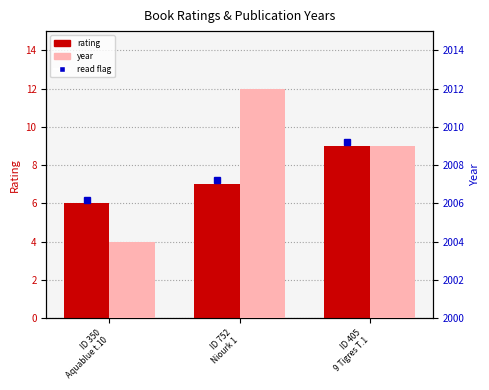

What is the label of the 1st bar from the left?

ID 350
Aquablue t.10